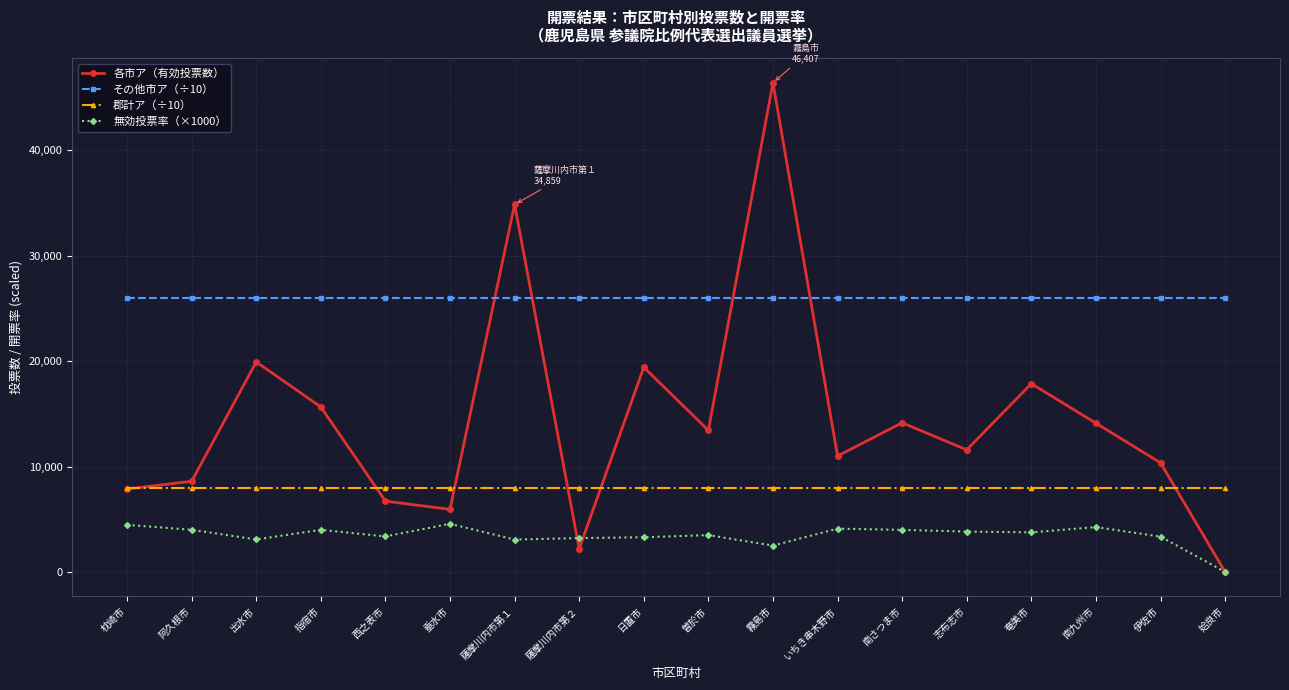

At how many categories does at least one series exceed 26377?

2